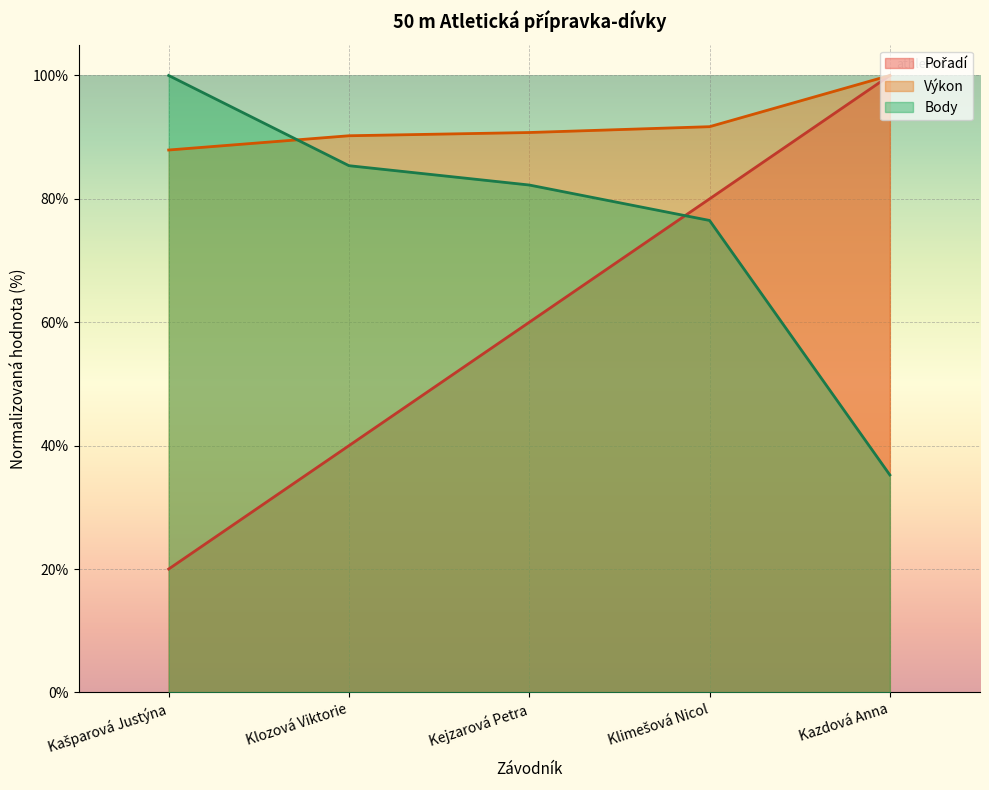

True or false: Výkon and Pořadí cross at least once.

False